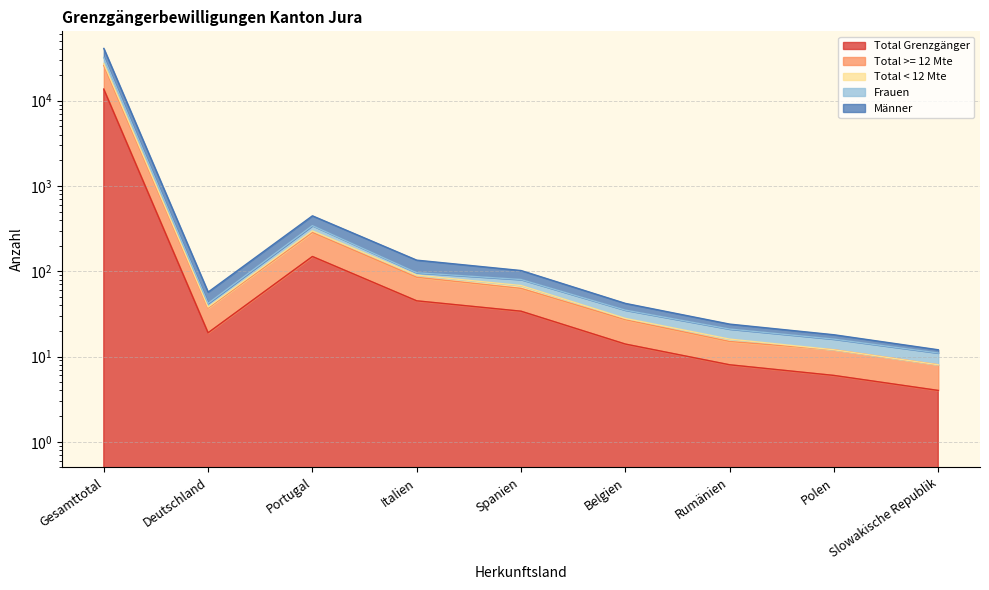

At which category does Total >= 12 Mte reach its first local valley?

Deutschland